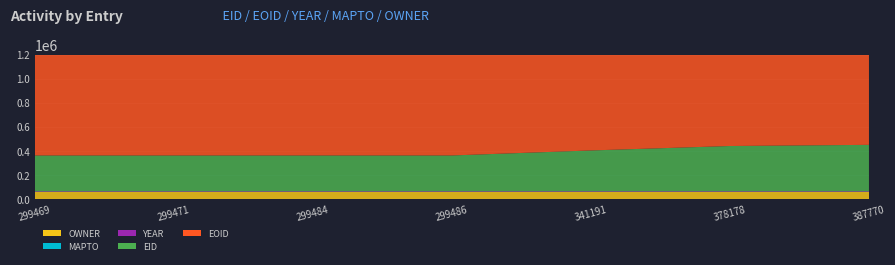

Reading right to left, extract all data points from this chart.

EID: 387770=387770	378178=378178	341191=341191	299486=299486	299484=299484	299471=299471	299469=299469
EOID: 387770=1050078	378178=1011819	341191=960257	299486=1011818	299484=1080451	299471=960256	299469=1080452
YEAR: 387770=2018	378178=2018	341191=2018	299486=2018	299484=2018	299471=2018	299469=2018
MAPTO: 387770=0	378178=0	341191=0	299486=0	299484=0	299471=0	299469=0
OWNER: 387770=60063	378178=60063	341191=60063	299486=60063	299484=60063	299471=60063	299469=60063